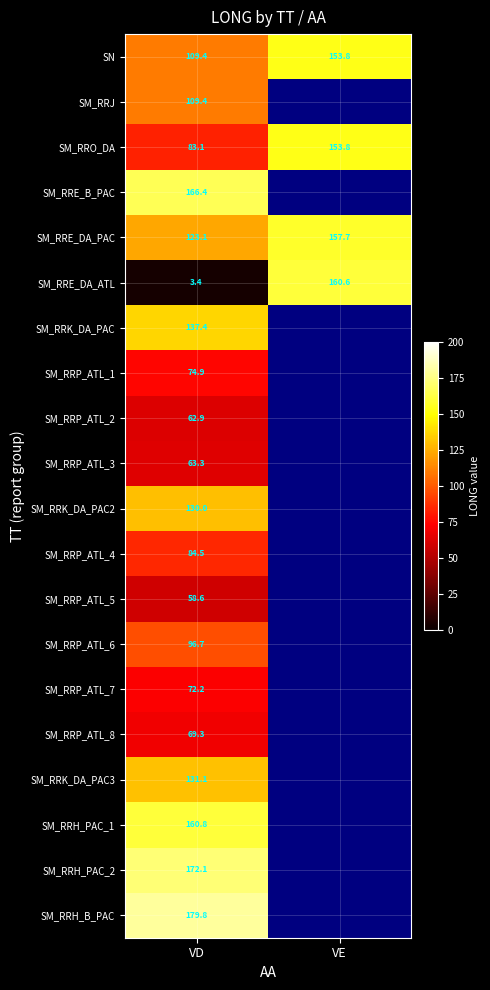

What is the minimum value shown in the chart?

3.4